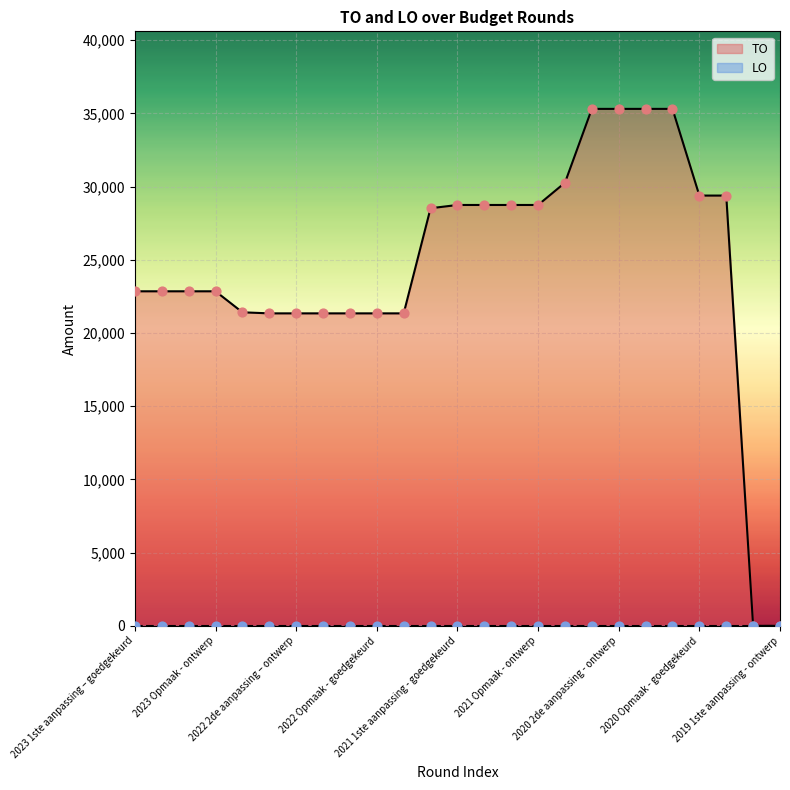

Approximately how many times larger is the value at 2022 2de aanpassing – goedgekeurd compared to 2023 1ste aanpassing – goedgekeurd?

0.9